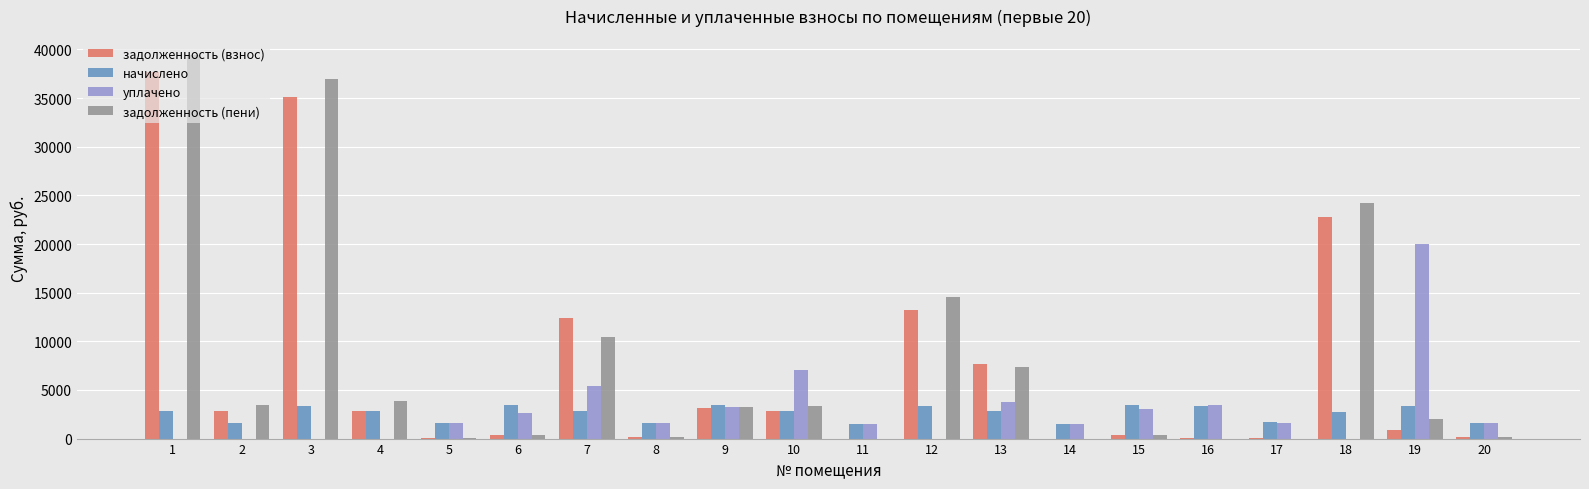

At which category is the sum across all series the highest?

1